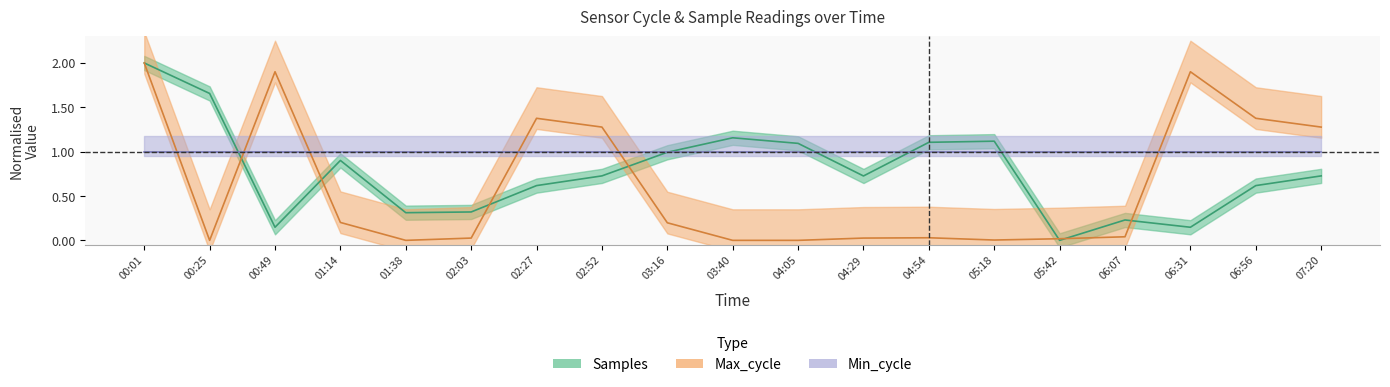

The value of Max_cycle at 04:29 is 0.0. True or false?

True